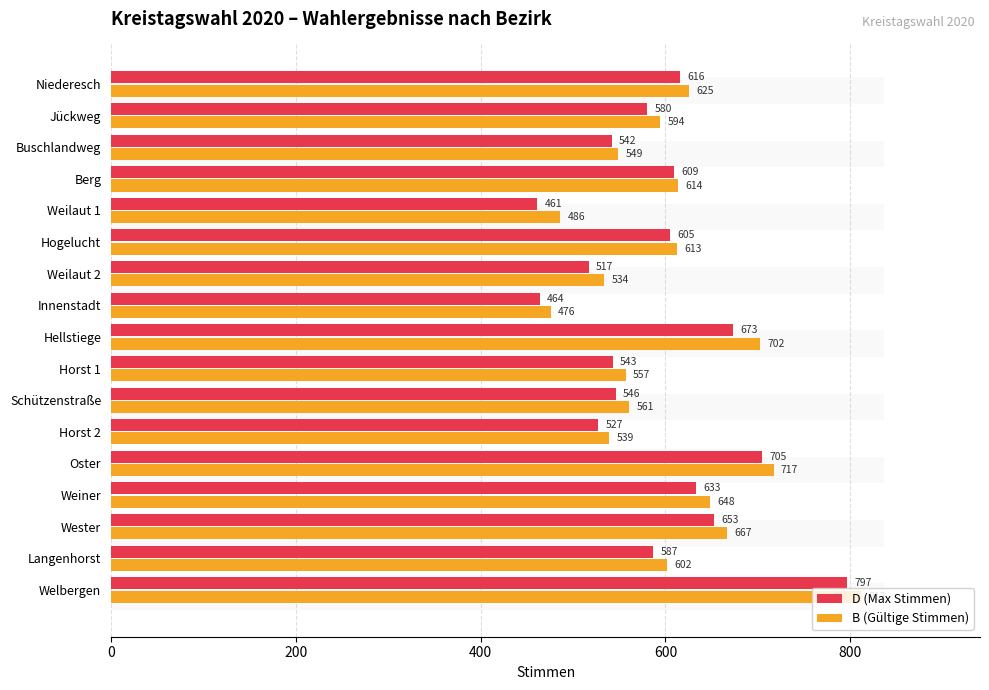

How many categories are shown in the chart?

17